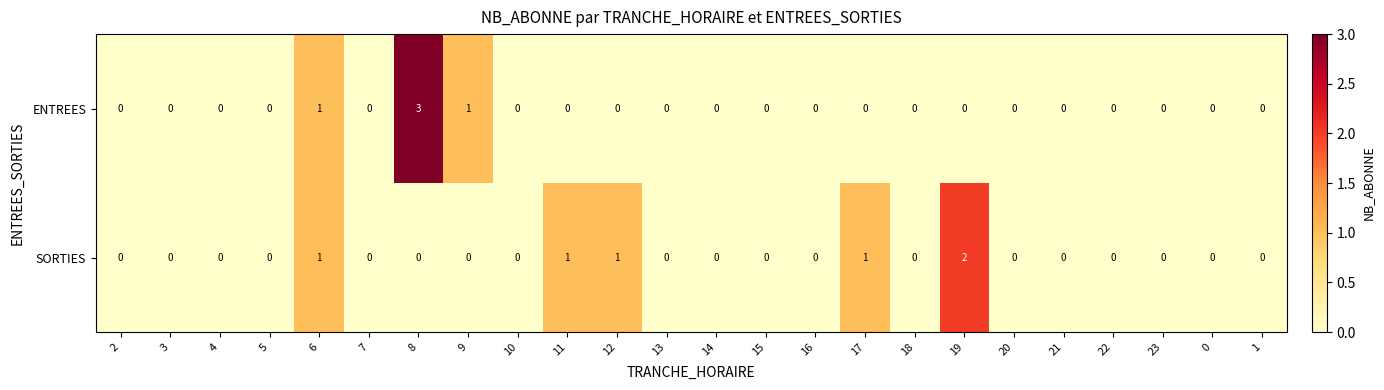

Which label corresponds to the largest value in the chart?

8